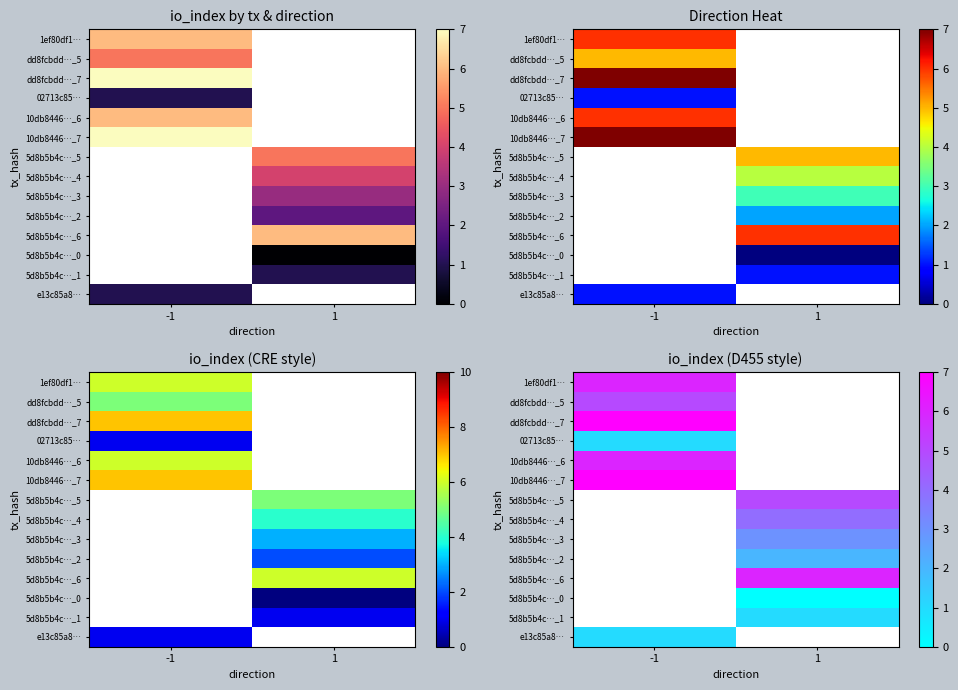

Is the value of dd8fcbdd…_5 at 1 greater than the value of 1ef80df1… at 1?

No